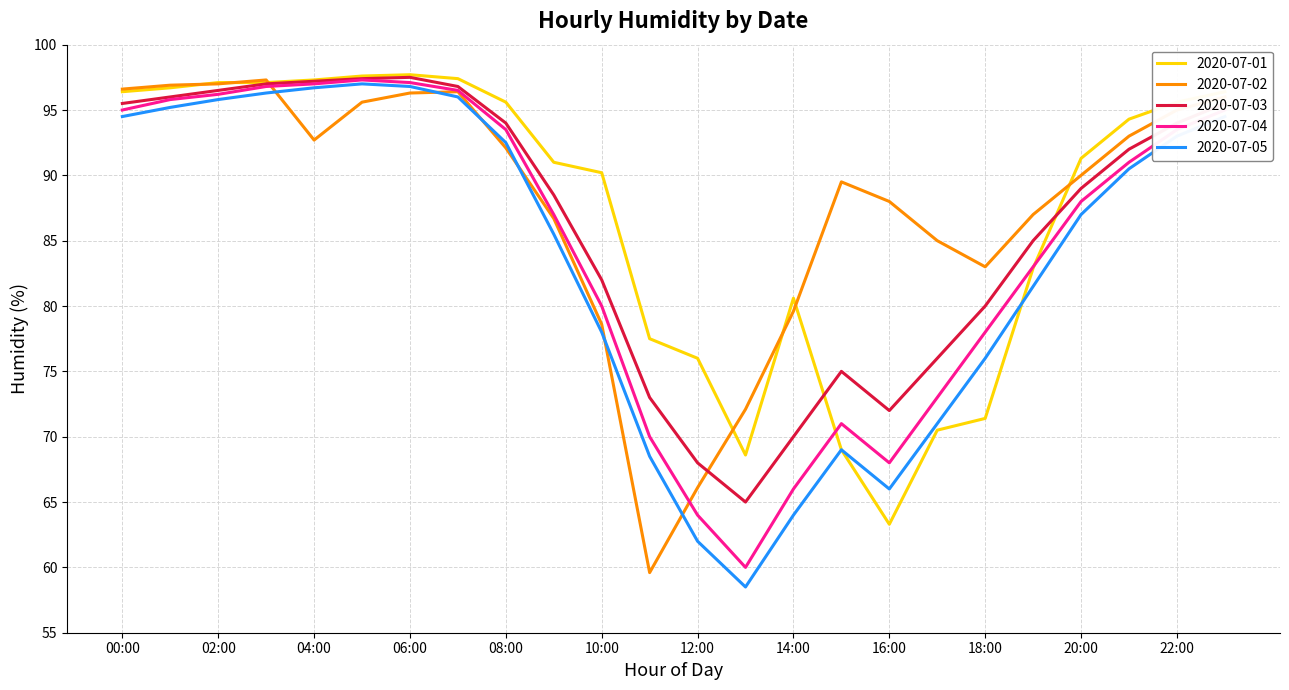

What is the minimum value shown in the chart?

58.5